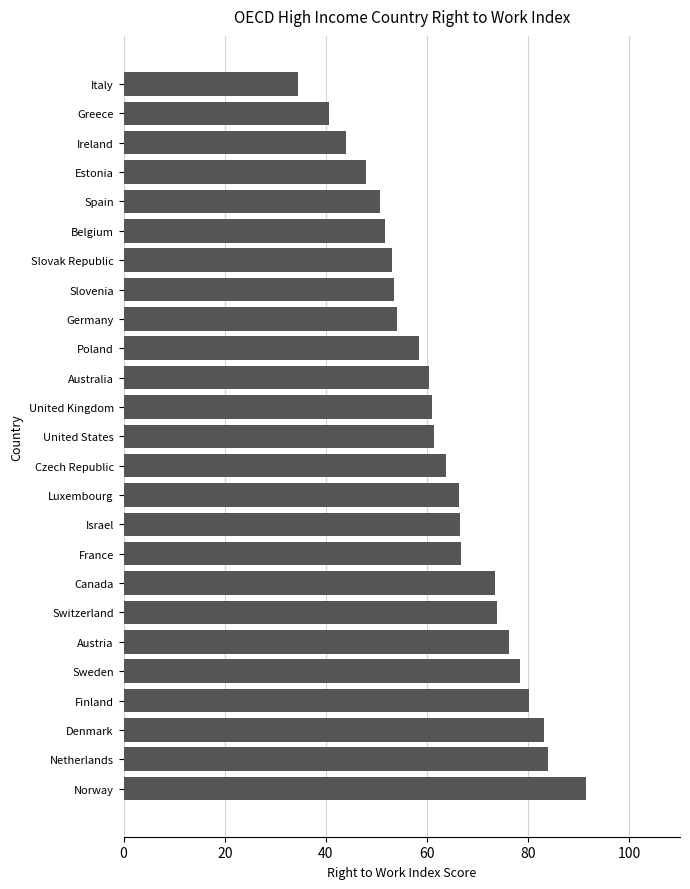

What is the change in value from Australia to Slovenia?

-6.8